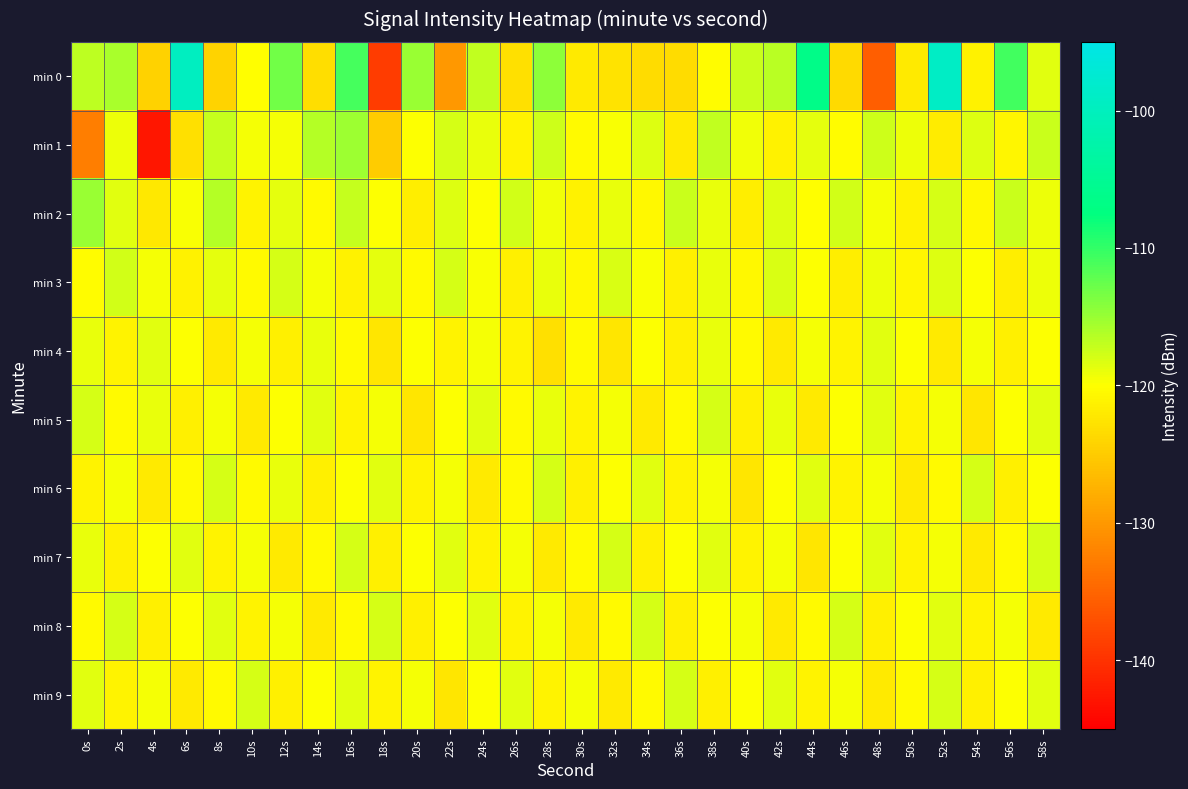

Reading right to left, extract all data points from this chart.

min 0: 58s=-118.6	56s=-110.7	54s=-121.2	52s=-99.0	50s=-122.1	48s=-135.7	46s=-123.7	44s=-106.4	42s=-116.7	40s=-117.3	38s=-120.4	36s=-123.4	34s=-123.4	32s=-122.6	30s=-122.0	28s=-114.5	26s=-123.0	24s=-117.0	22s=-130.1	20s=-115.1	18s=-139.0	16s=-111.0	14s=-123.3	12s=-113.0	10s=-120.1	8s=-124.1	6s=-99.5	4s=-124.4	2s=-115.9	0s=-116.7
min 1: 58s=-117.3	56s=-120.9	54s=-118.4	52s=-121.8	50s=-119.1	48s=-117.6	46s=-120.2	44s=-118.7	42s=-121.3	40s=-119.4	38s=-116.9	36s=-122.1	34s=-118.3	32s=-119.8	30s=-120.5	28s=-117.5	26s=-121.0	24s=-119.0	22s=-118.0	20s=-120.0	18s=-124.9	16s=-115.1	14s=-116.4	12s=-119.6	10s=-119.4	8s=-117.3	6s=-123.0	4s=-142.7	2s=-119.2	0s=-132.5
min 2: 58s=-119.1	56s=-117.4	54s=-120.7	52s=-118.0	50s=-121.3	48s=-119.5	46s=-117.8	44s=-120.1	42s=-118.4	40s=-121.7	38s=-119.0	36s=-117.3	34s=-120.6	32s=-118.9	30s=-121.2	28s=-119.4	26s=-117.7	24s=-120.0	22s=-118.3	20s=-121.6	18s=-119.9	16s=-117.2	14s=-120.5	12s=-118.8	10s=-121.1	8s=-116.4	6s=-119.7	4s=-122.3	2s=-118.5	0s=-115.0
min 3: 58s=-119.2	56s=-121.7	54s=-120.0	52s=-118.3	50s=-120.8	48s=-119.1	46s=-121.6	44s=-119.9	42s=-118.2	40s=-120.7	38s=-119.0	36s=-121.5	34s=-119.8	32s=-118.1	30s=-120.6	28s=-118.9	26s=-121.4	24s=-119.7	22s=-118.0	20s=-120.5	18s=-118.8	16s=-121.3	14s=-119.6	12s=-117.9	10s=-120.4	8s=-118.7	6s=-121.2	4s=-119.5	2s=-117.8	0s=-120.3
min 4: 58s=-120.0	56s=-121.5	54s=-119.5	52s=-122.0	50s=-120.0	48s=-118.5	46s=-121.0	44s=-119.5	42s=-122.0	40s=-120.5	38s=-119.0	36s=-121.5	34s=-120.0	32s=-122.5	30s=-120.5	28s=-123.0	26s=-121.0	24s=-119.5	22s=-121.0	20s=-120.0	18s=-122.5	16s=-120.5	14s=-119.0	12s=-121.5	10s=-119.5	8s=-122.0	6s=-120.0	4s=-118.5	2s=-121.0	0s=-119.0
min 5: 58s=-118.5	56s=-120.0	54s=-122.5	52s=-119.5	50s=-121.0	48s=-118.5	46s=-120.0	44s=-122.0	42s=-119.0	40s=-121.5	38s=-118.0	36s=-120.5	34s=-122.0	32s=-119.5	30s=-121.0	28s=-119.0	26s=-120.5	24s=-118.5	22s=-120.0	20s=-122.5	18s=-119.5	16s=-121.0	14s=-118.5	12s=-120.0	10s=-122.0	8s=-119.5	6s=-121.5	4s=-119.0	2s=-120.5	0s=-118.0
min 6: 58s=-120.0	56s=-121.5	54s=-118.0	52s=-120.5	50s=-122.0	48s=-119.5	46s=-121.0	44s=-118.5	42s=-120.0	40s=-122.5	38s=-119.5	36s=-121.0	34s=-118.5	32s=-120.0	30s=-121.5	28s=-118.0	26s=-120.5	24s=-122.0	22s=-119.5	20s=-121.0	18s=-118.5	16s=-120.0	14s=-121.5	12s=-119.0	10s=-120.5	8s=-118.0	6s=-120.5	4s=-122.0	2s=-119.5	0s=-121.0
min 7: 58s=-118.0	56s=-120.5	54s=-122.0	52s=-119.5	50s=-121.0	48s=-118.5	46s=-120.0	44s=-122.5	42s=-119.5	40s=-121.0	38s=-118.5	36s=-120.0	34s=-121.5	32s=-118.0	30s=-120.5	28s=-122.0	26s=-119.5	24s=-121.0	22s=-118.5	20s=-120.0	18s=-121.5	16s=-118.0	14s=-120.5	12s=-122.0	10s=-119.5	8s=-121.0	6s=-118.5	4s=-120.0	2s=-121.5	0s=-119.0
min 8: 58s=-122.0	56s=-119.5	54s=-121.0	52s=-118.5	50s=-120.0	48s=-121.5	46s=-118.0	44s=-120.5	42s=-122.0	40s=-119.5	38s=-120.0	36s=-121.5	34s=-118.0	32s=-120.5	30s=-122.0	28s=-119.5	26s=-121.0	24s=-118.5	22s=-120.0	20s=-121.5	18s=-118.0	16s=-120.5	14s=-122.0	12s=-119.5	10s=-121.0	8s=-118.5	6s=-120.0	4s=-121.5	2s=-118.0	0s=-120.5
min 9: 58s=-118.5	56s=-120.0	54s=-121.5	52s=-118.0	50s=-120.5	48s=-122.0	46s=-119.5	44s=-121.0	42s=-118.5	40s=-120.0	38s=-121.5	36s=-118.0	34s=-120.5	32s=-122.0	30s=-119.5	28s=-121.0	26s=-118.5	24s=-120.0	22s=-122.5	20s=-119.5	18s=-121.0	16s=-118.5	14s=-120.0	12s=-121.5	10s=-118.0	8s=-120.5	6s=-122.0	4s=-119.5	2s=-121.0	0s=-118.5